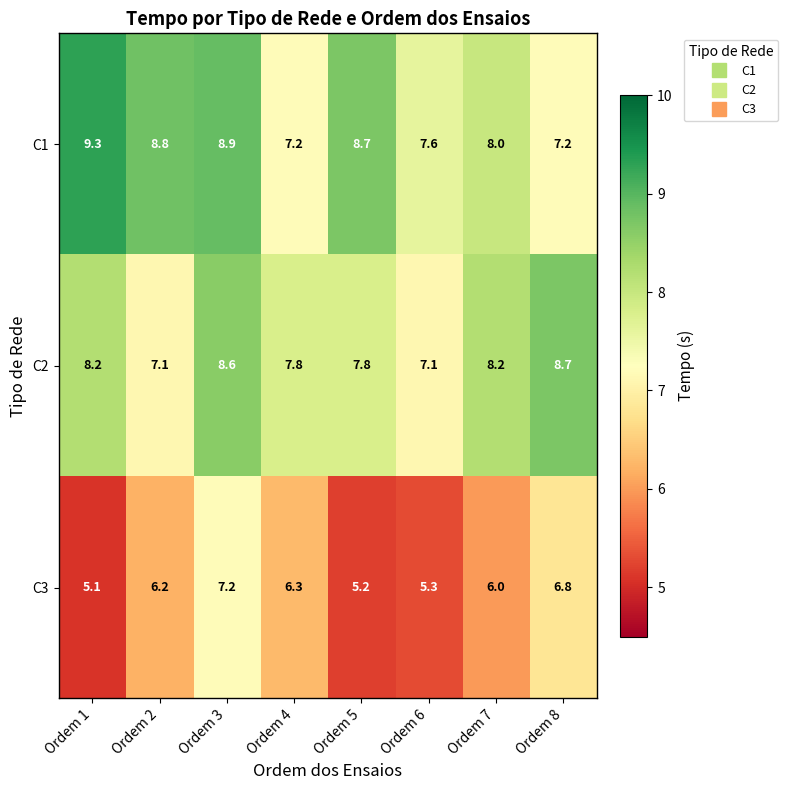

Which series changed the most between Ordem 1 and Ordem 6?

C1